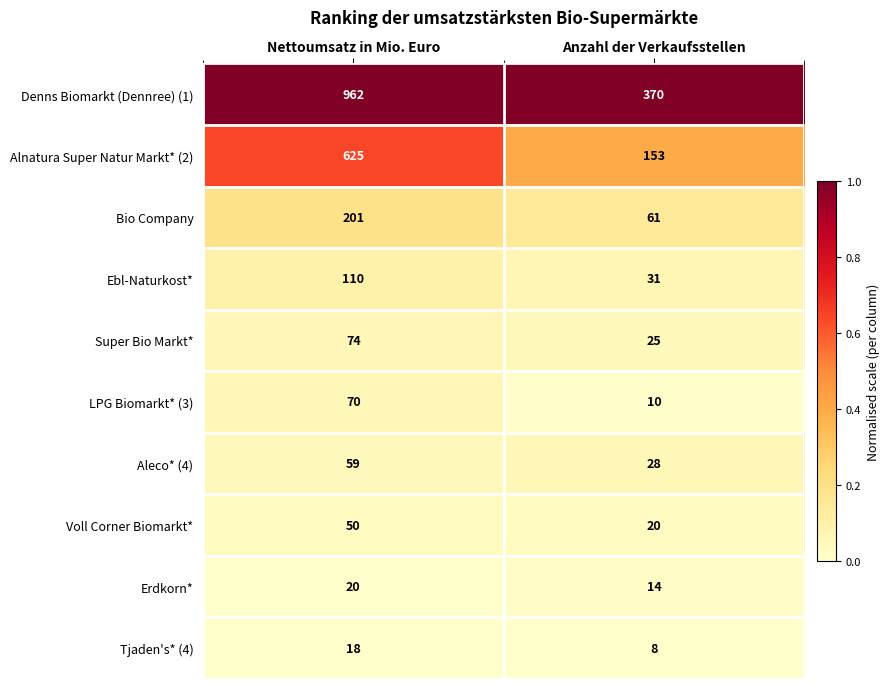

Reading left to right, what are all the values shown in this chart?

Denns Biomarkt (Dennree) (1): 962	370
Alnatura Super Natur Markt* (2): 625	153
Bio Company: 201	61
Ebl-Naturkost*: 110	31
Super Bio Markt*: 74	25
LPG Biomarkt* (3): 70	10
Aleco* (4): 59	28
Voll Corner Biomarkt*: 50	20
Erdkorn*: 20	14
Tjaden's* (4): 18	8